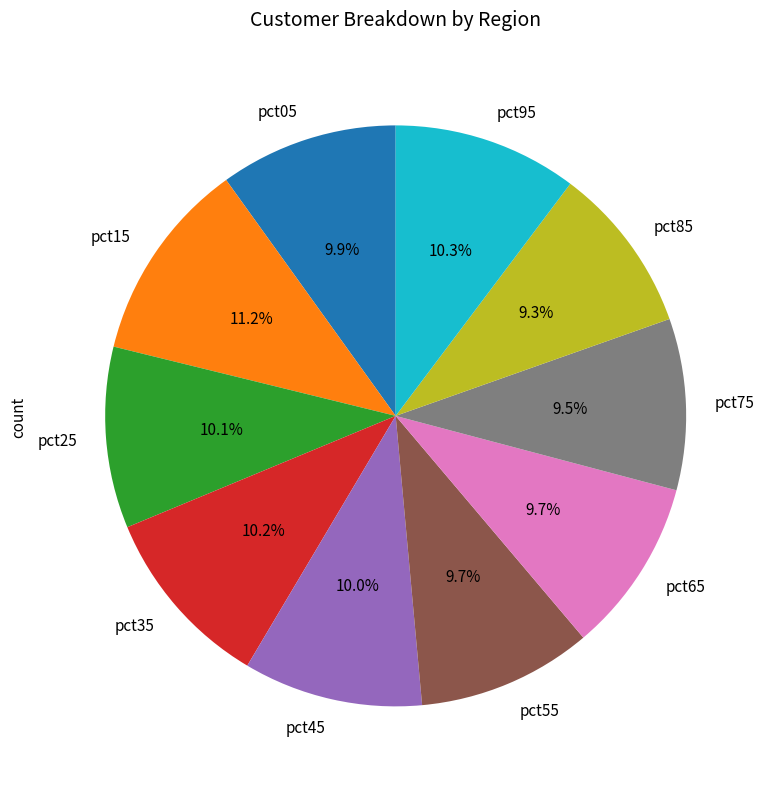

Count the number of slices in the pie.

10